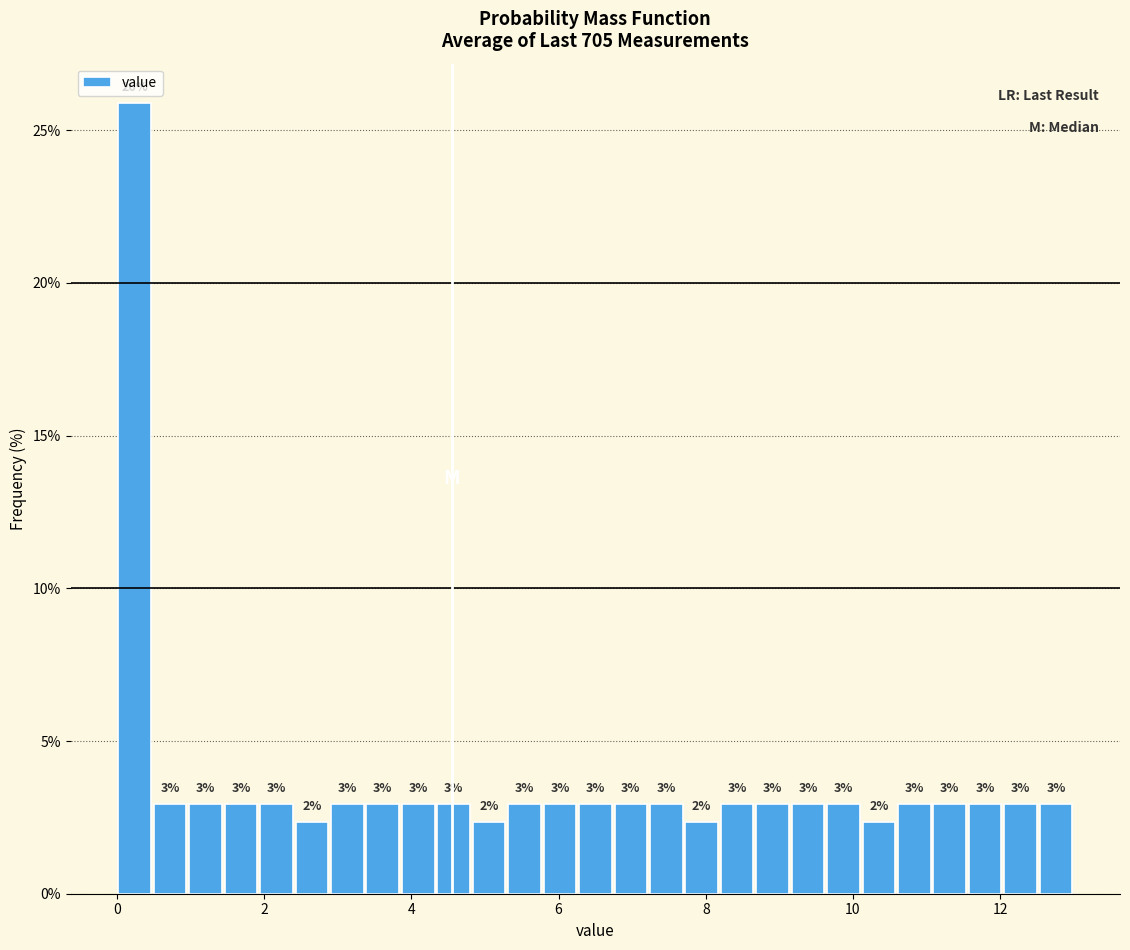

Read against the x-axis, roughly where is the centre of the tallest bar?

0.2